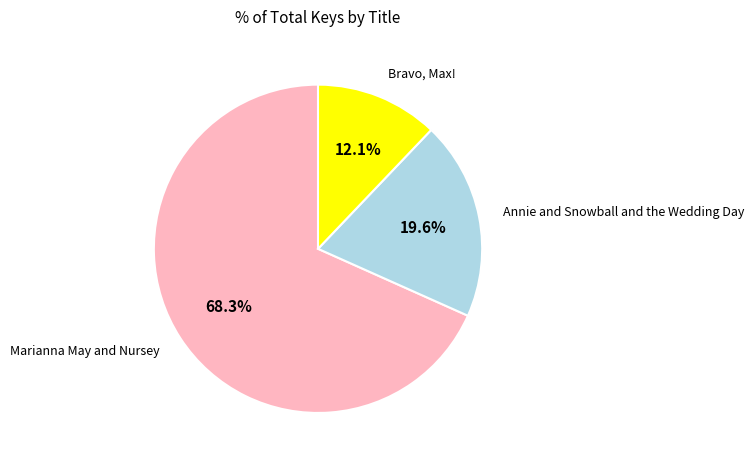

Does any single category account for the majority?

Yes